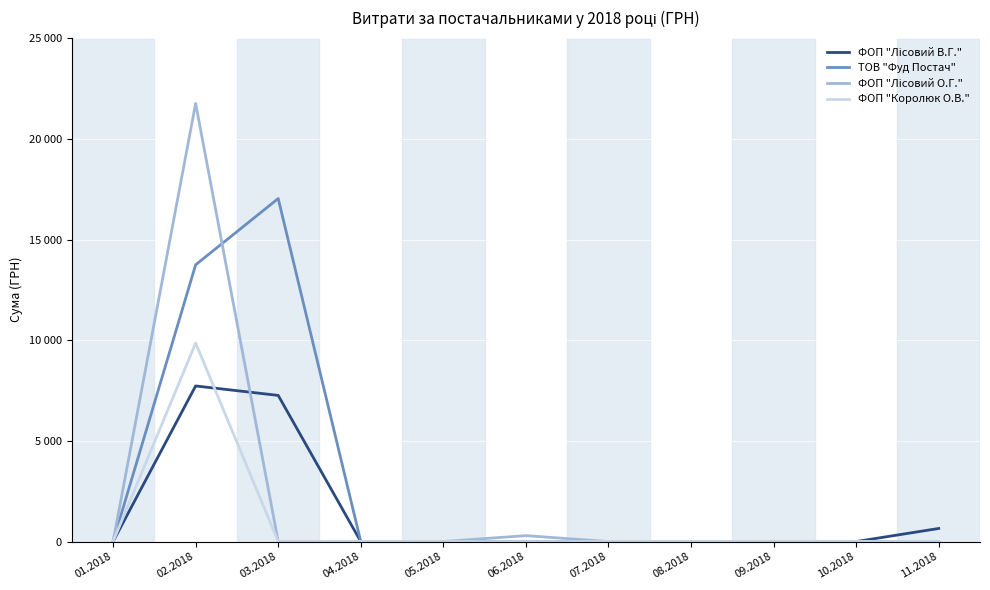

Where is ФОП "Королюк О.В." nearest to the value 4928?

01.2018